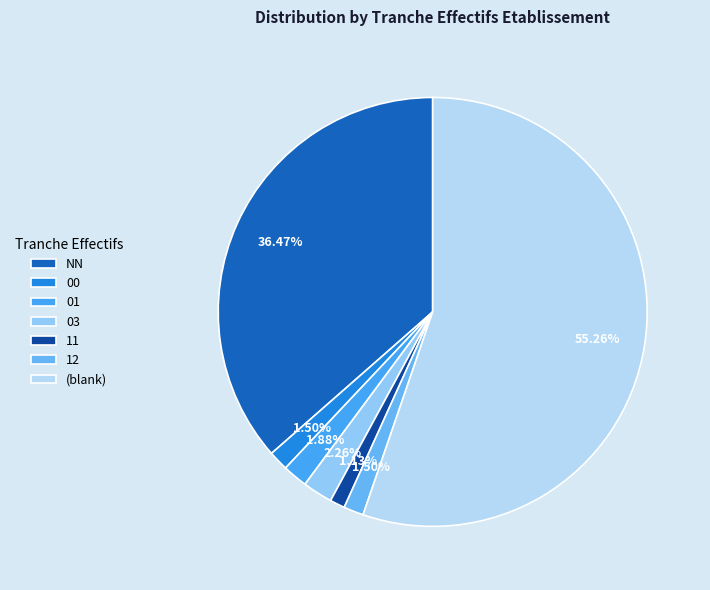

How many segments does this pie chart have?

7